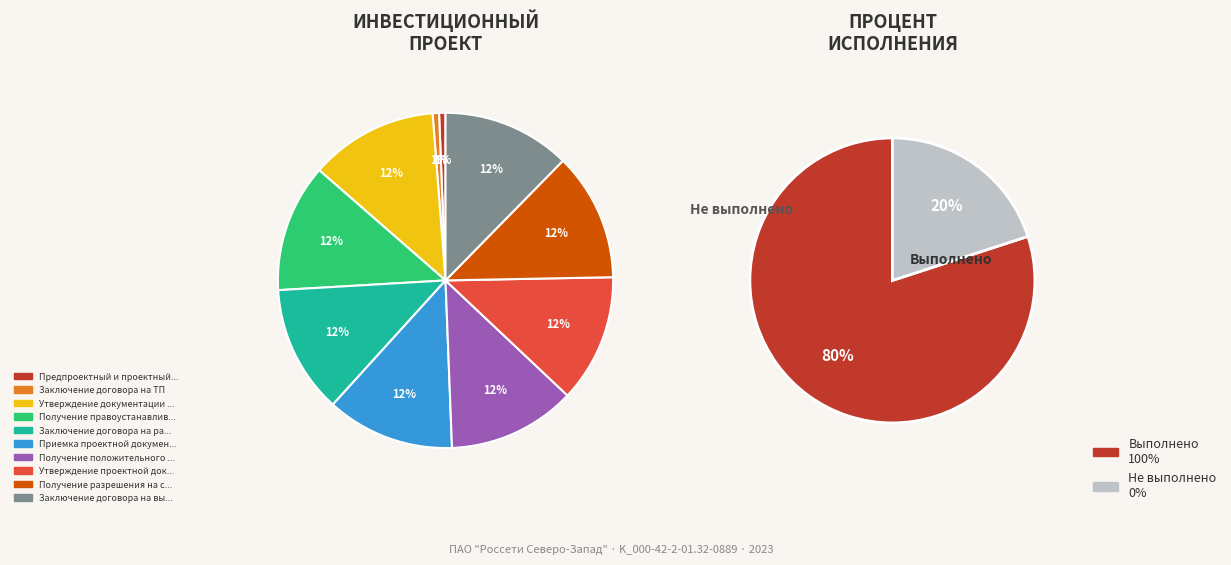

To the nearest percent, what percentage of the pie is Получение положительного заключения экспертизы?

12%